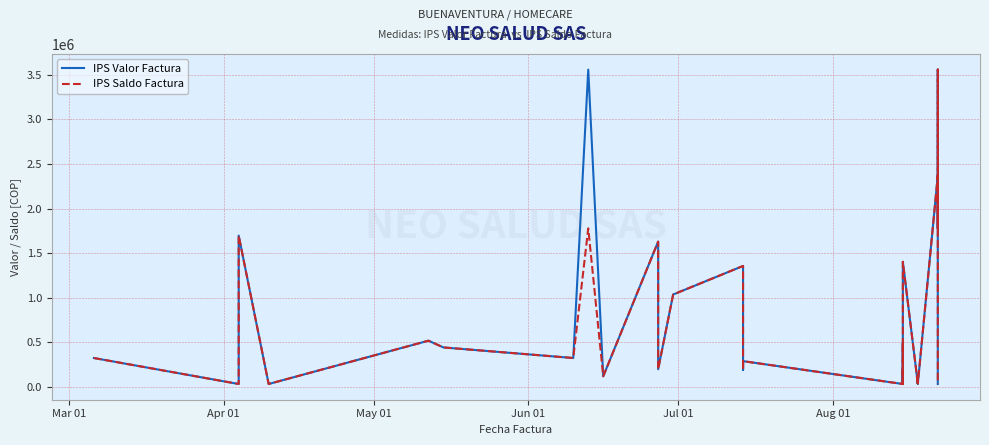

True or false: IPS Saldo Factura and IPS Valor Factura intersect in this chart.

False